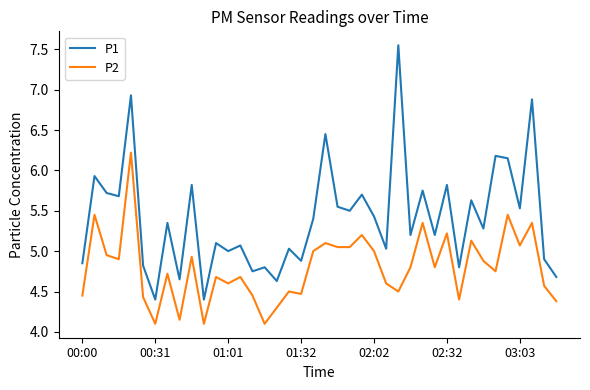

What is the minimum value shown in the chart?

4.1